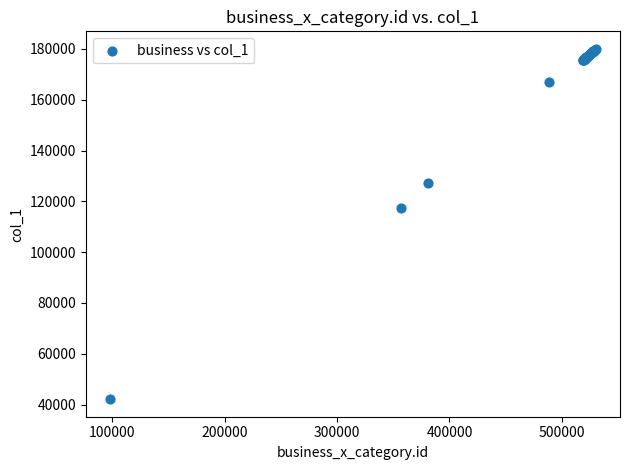

What Y value in the scatter plot is closest to 111075?

117391